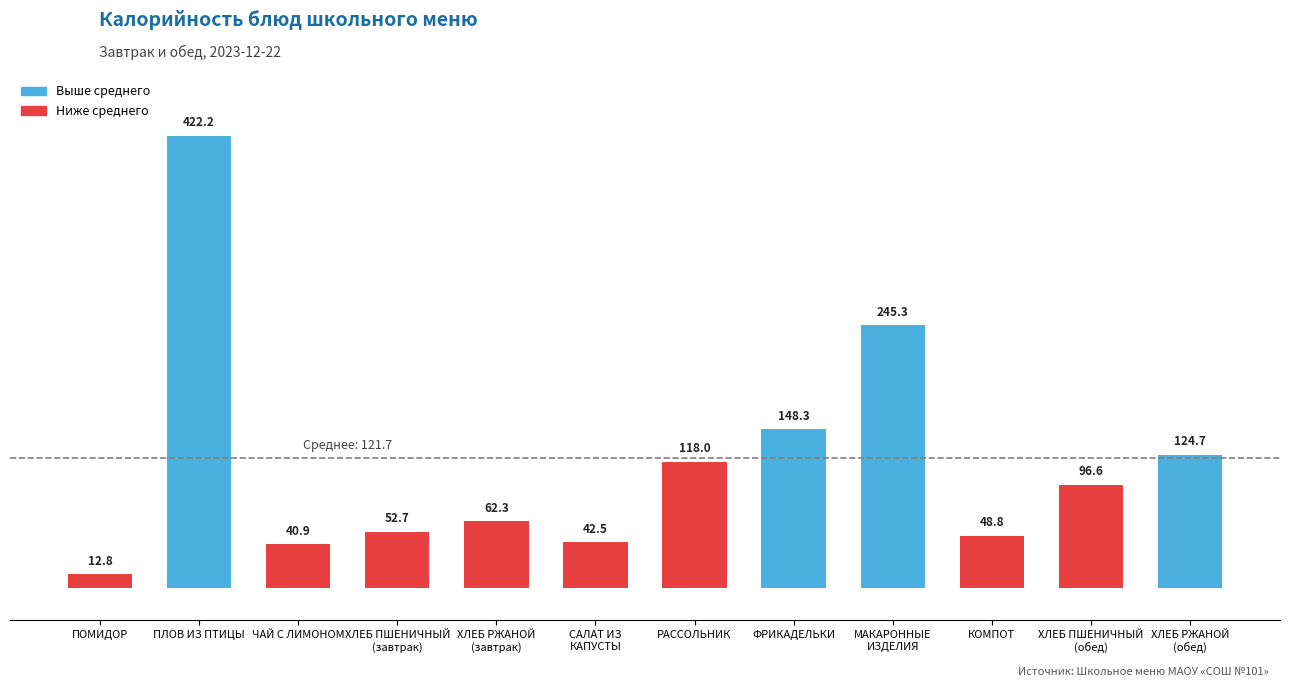

Is it true that the value at ХЛЕБ РЖАНОЙ
(завтрак) is 24.3?

False